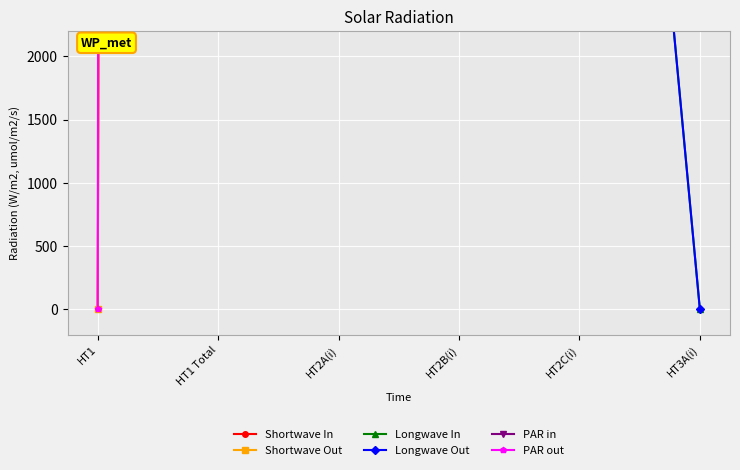

Reading left to right, list all the values displayed in this chart.

Shortwave In: HT1=0.0	HT1 Total=295408.5	HT2A(i)=187089.9	HT2B(i)=1794315.2	HT2C(i)=121402.4	HT3A(i)=96599.4
Shortwave Out: HT1=0.0	HT1 Total=316523.0	HT2A(i)=197616.0	HT2B(i)=1921875.0	HT2C(i)=135117.0	HT3A(i)=122741.0
Longwave In: HT1=36190.0	HT1 Total=36190.0	HT2A(i)=15805.0	HT2B(i)=143550.0	HT2C(i)=10175.0	HT3A(i)=0.0
Longwave Out: HT1=36190.0	HT1 Total=36190.0	HT2A(i)=15805.0	HT2B(i)=143550.0	HT2C(i)=10175.0	HT3A(i)=0.0
PAR in: HT1=316523.0	HT1 Total=316523.0	HT2A(i)=197616.0	HT2B(i)=1921875.0	HT2C(i)=135117.0	HT3A(i)=122741.0
PAR out: HT1=0.0	HT1 Total=612573.0	HT2A(i)=2254608.0	HT2B(i)=2458980.0	HT2C(i)=339489.0	HT3A(i)=2675503.0